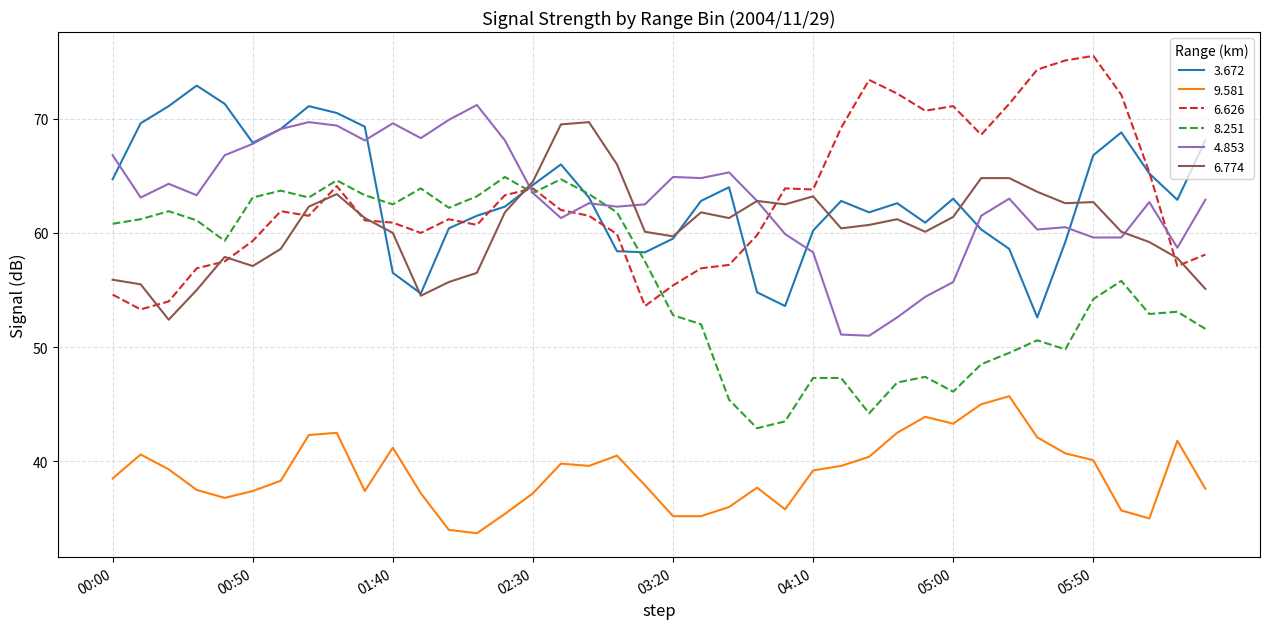

True or false: 6.626 and 9.581 intersect in this chart.

False